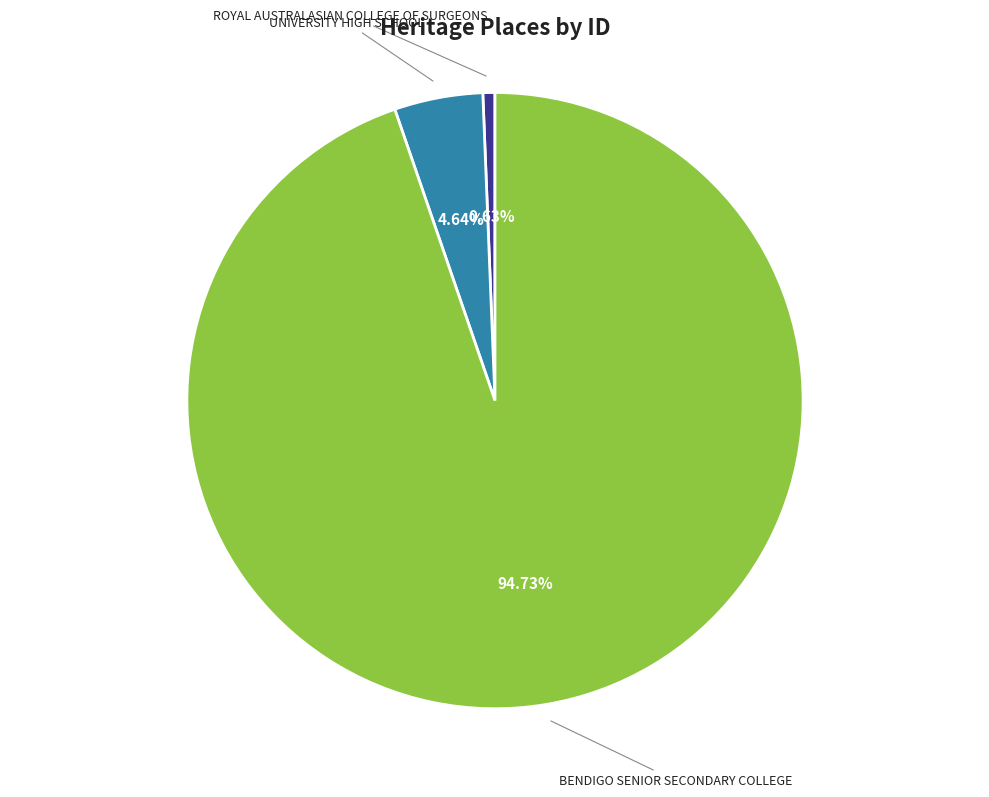

Is there a majority slice in this chart?

Yes